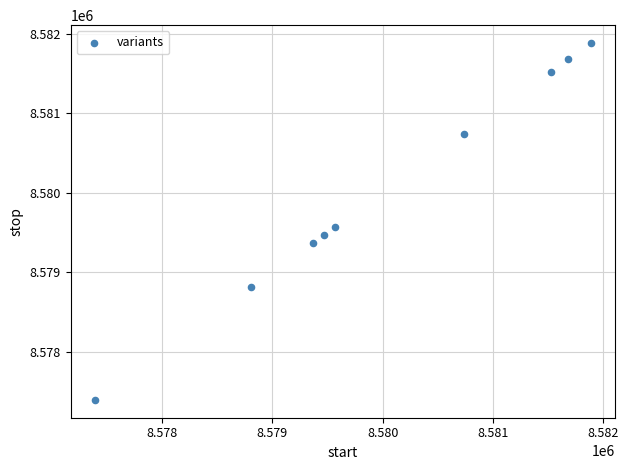

What is the range of Y values (max minus min)?

4489